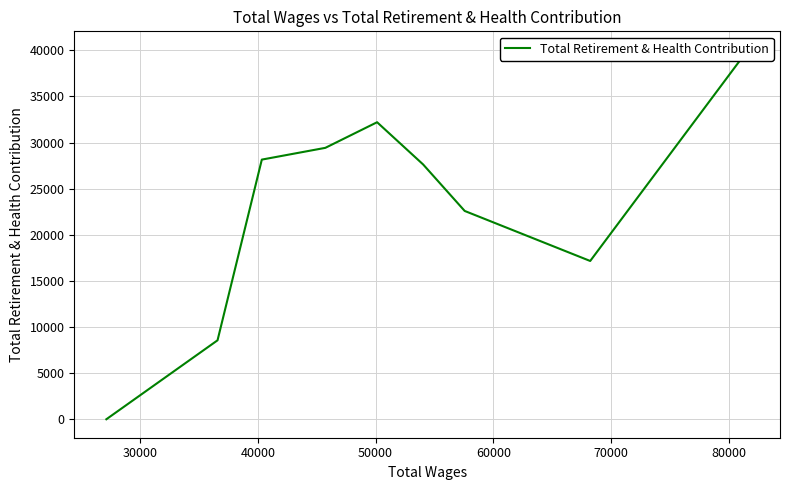

How many interior local peaks (higher than both neighbors) does the data have?

1